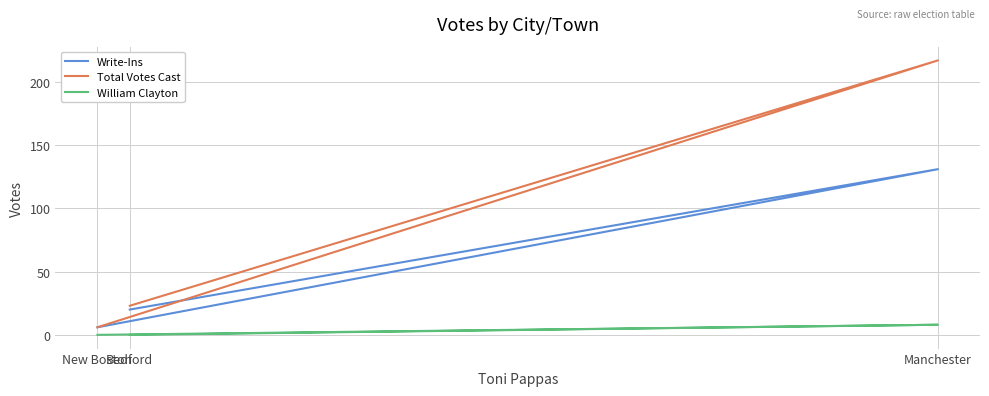

Which series has the largest total across all categories?

Total Votes Cast